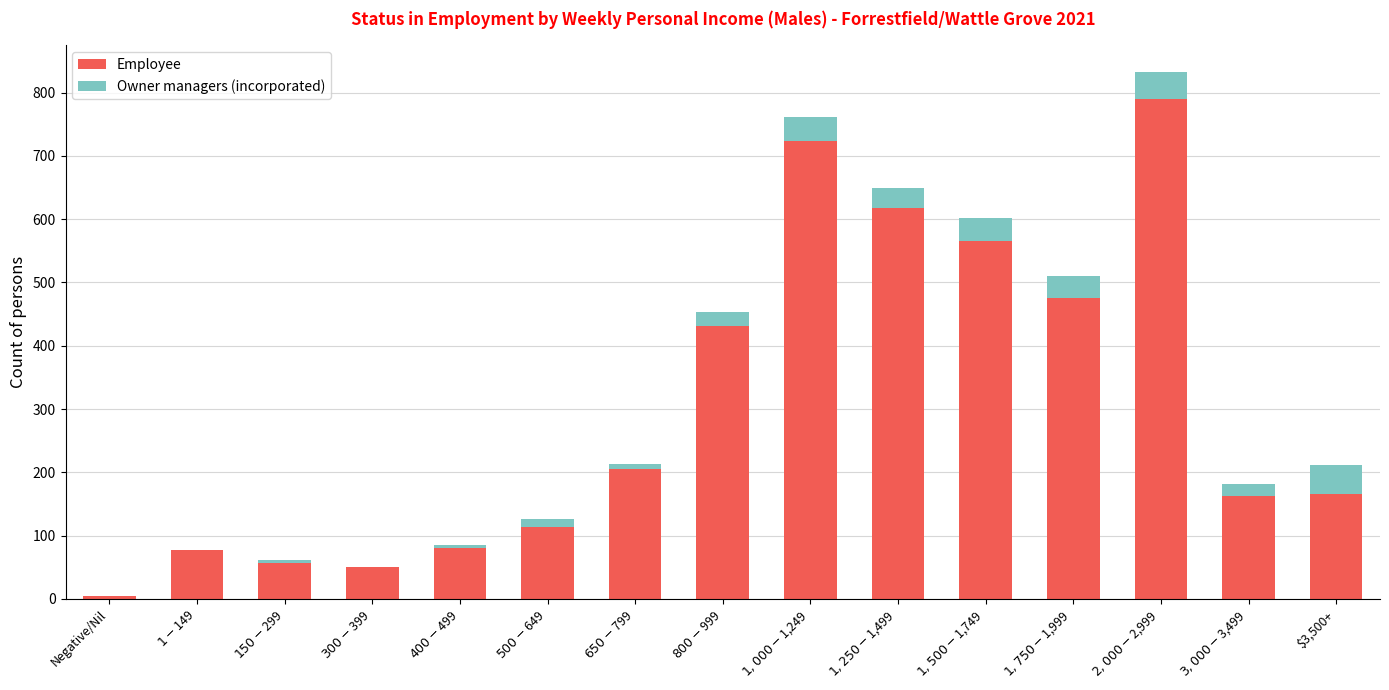

Are the bars grouped side by side (vs. stacked)?

No